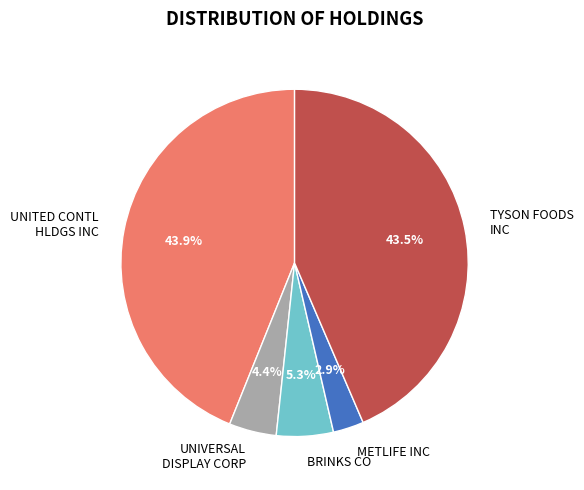

What is the smallest slice in the pie chart?

METLIFE INC